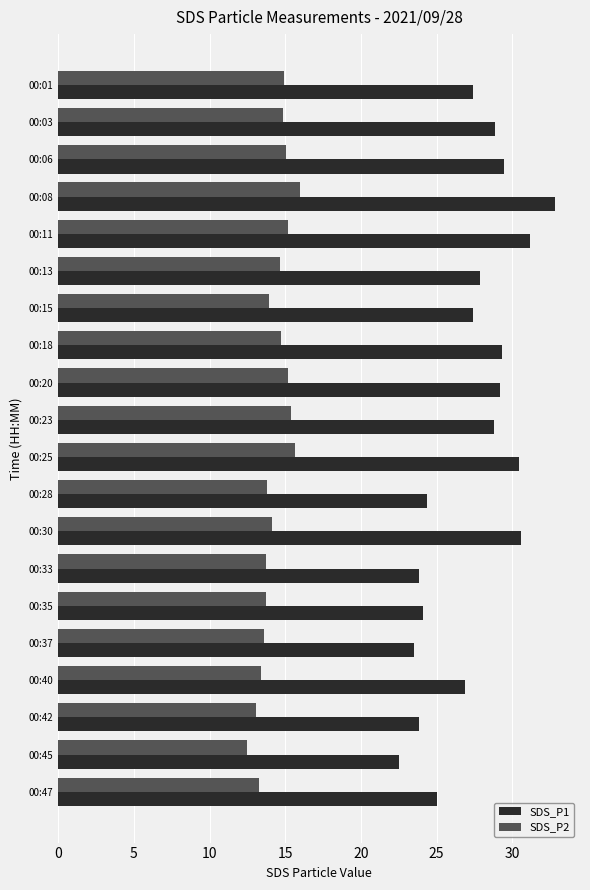

Which series has the widest spread of values?

SDS_P1